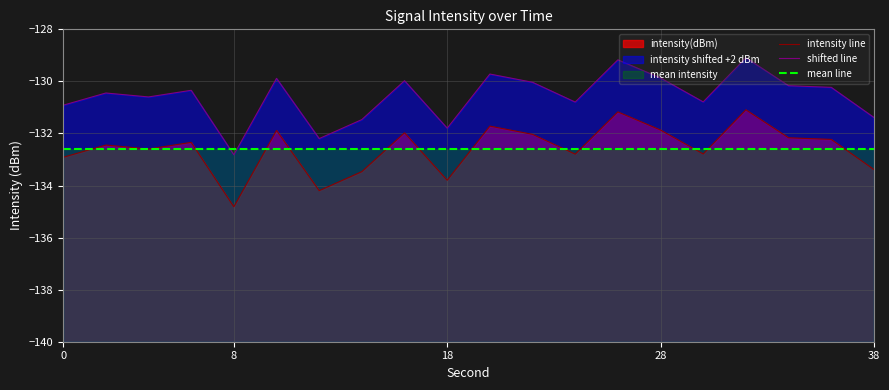

True or false: shifted line has more than 0 interior local peaks.

True